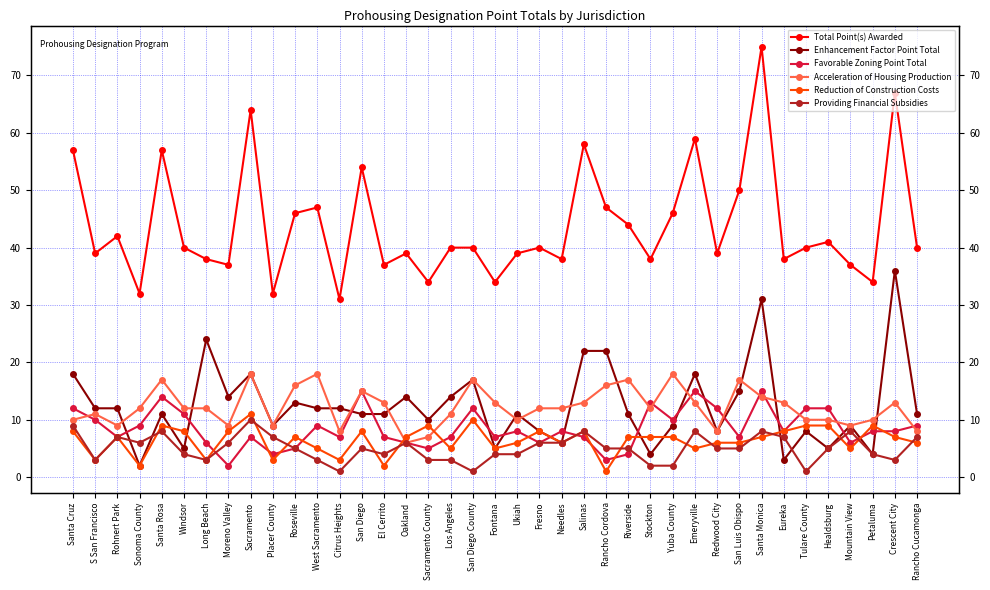

True or false: Favorable Zoning Point Total has a value of 12 at San Diego County.

True